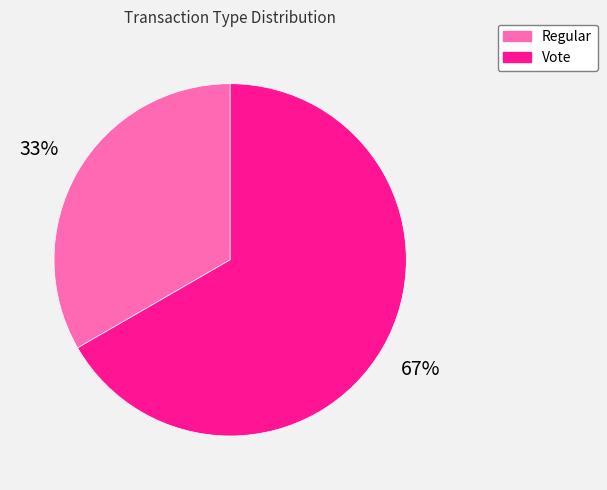

Combined, do Vote and Regular account for over 50%?

Yes